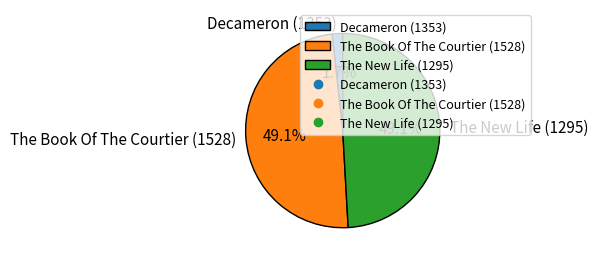

How many segments does this pie chart have?

3